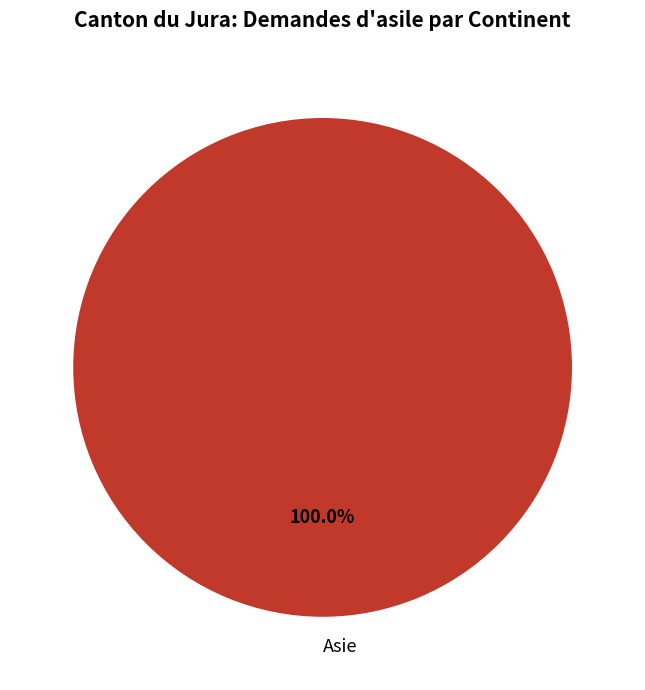

Rank the categories by value from highest to lowest.

Asie